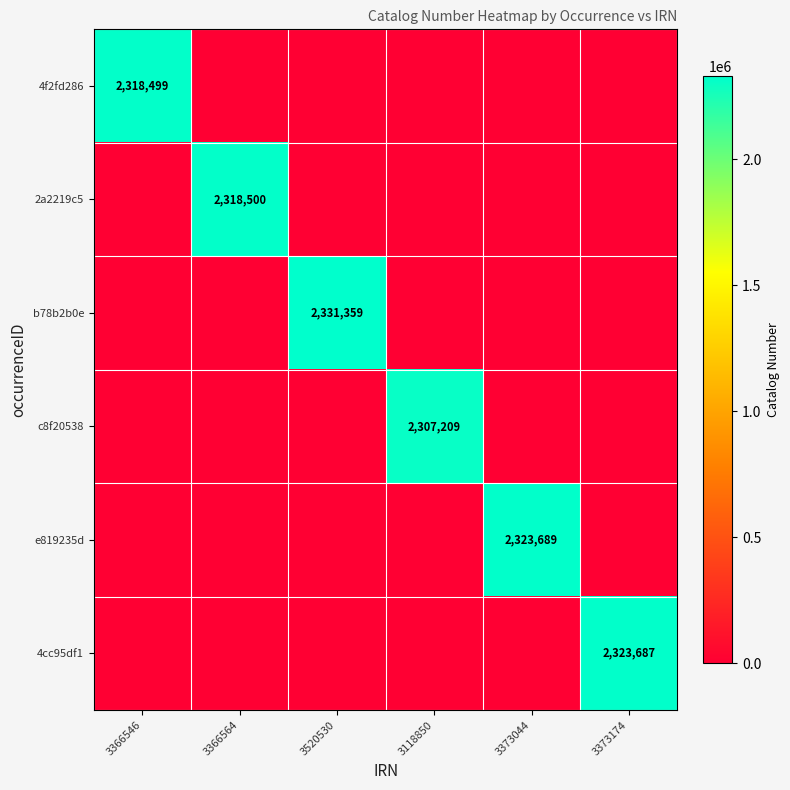

True or false: c8f20538 has a value of 2307209 at 3118850.

True